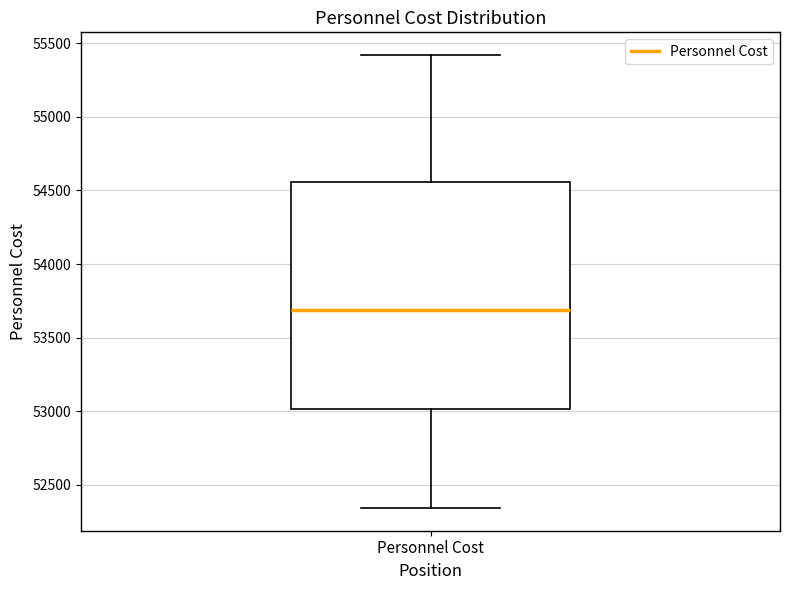

Where does the upper whisker of the box for Personnel Cost end on the y-axis? The values are not printed on the chart, so give them approximately, as read against the axis.

55400